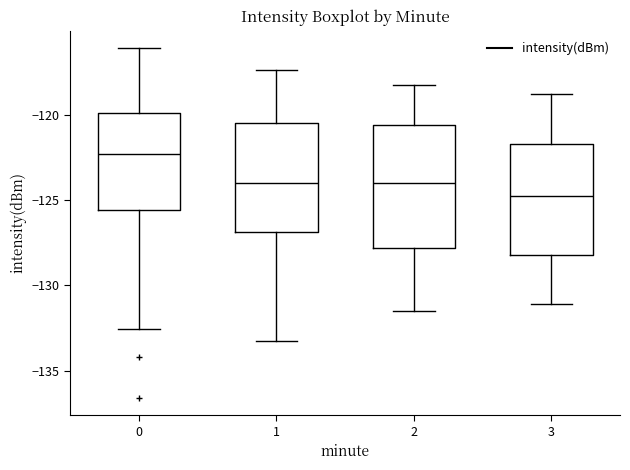

Which box's median line is the lowest?

3